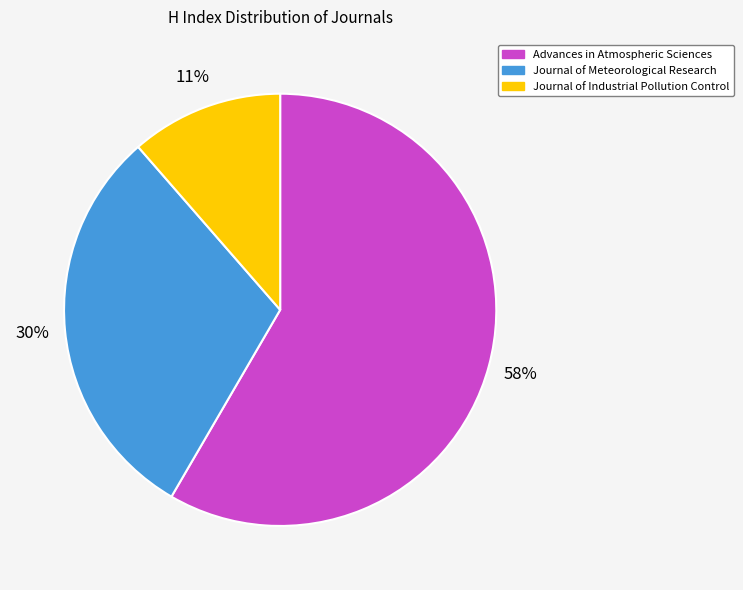

To the nearest percent, what is the difference between the Journal of Meteorological Research and Advances in Atmospheric Sciences slice percentages?

28%